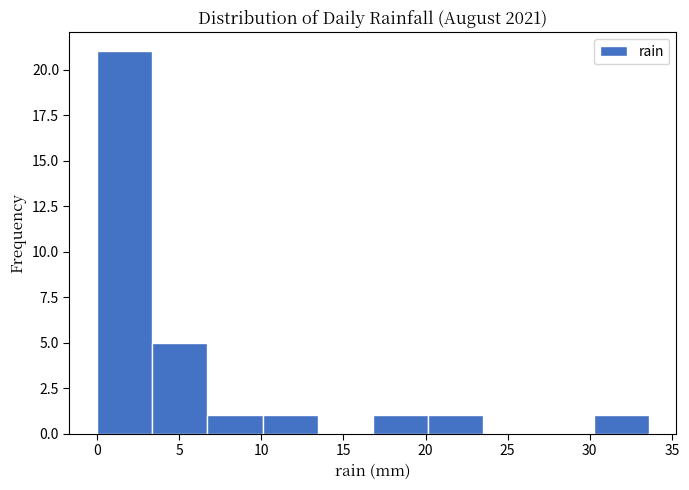

Over which range of the x-axis is the bar tallest?

0.0 to 3.5